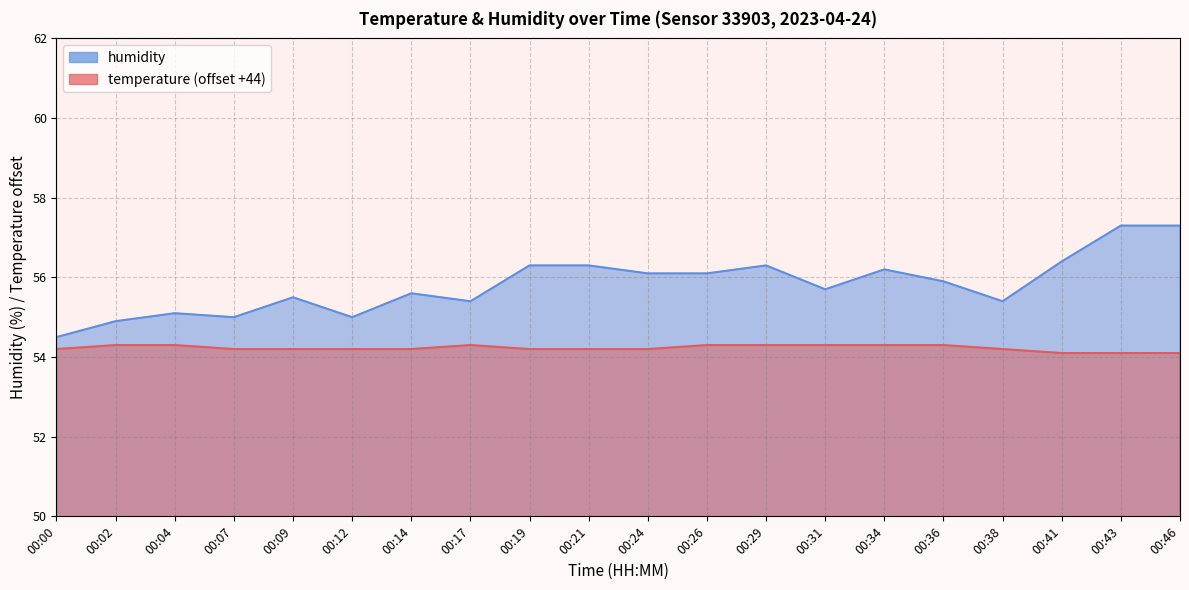

Does the chart display data point markers on the line(s)?

No